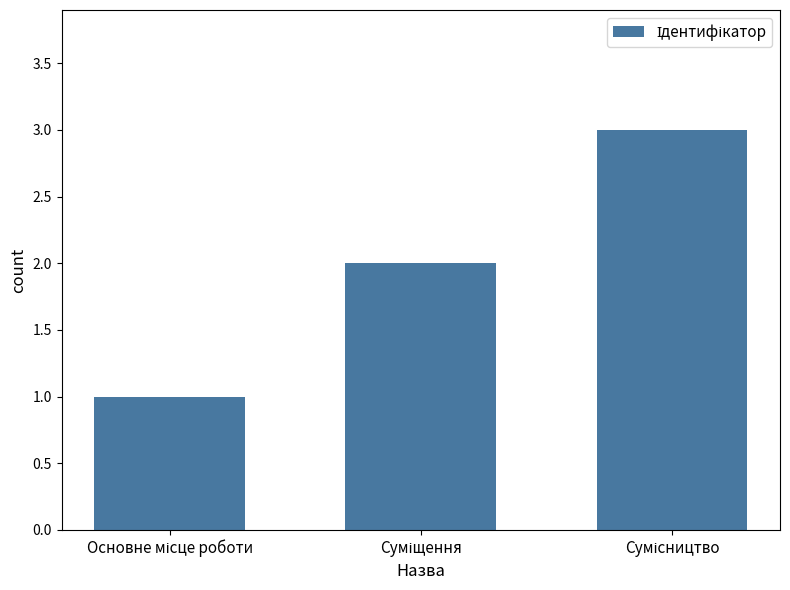

What is the greatest value displayed?

3